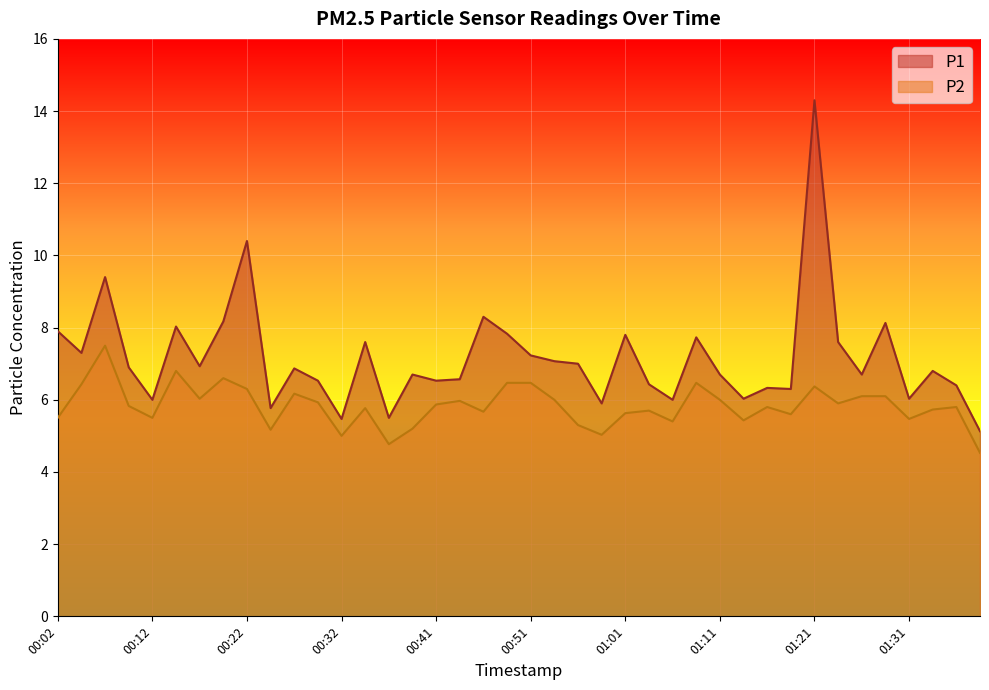

Reading left to right, what are all the values shown in this chart?

P1: 00:02=7.9	00:04=7.3	00:07=9.4	00:09=6.9	00:12=6.0	00:14=8.0	00:17=6.9	00:19=8.2	00:22=10.4	00:24=5.8	00:27=6.9	00:29=6.5	00:32=5.5	00:34=7.6	00:36=5.5	00:39=6.7	00:41=6.5	00:44=6.6	00:46=8.3	00:49=7.8	00:51=7.2	00:54=7.1	00:56=7.0	00:59=5.9	01:01=7.8	01:03=6.4	01:06=6.0	01:08=7.7	01:11=6.7	01:13=6.0	01:16=6.3	01:18=6.3	01:21=14.3	01:23=7.6	01:26=6.7	01:28=8.1	01:31=6.0	01:33=6.8	01:35=6.4	01:38=5.1
P2: 00:02=5.5	00:04=6.4	00:07=7.5	00:09=5.8	00:12=5.5	00:14=6.8	00:17=6.0	00:19=6.6	00:22=6.3	00:24=5.2	00:27=6.2	00:29=5.9	00:32=5.0	00:34=5.8	00:36=4.8	00:39=5.2	00:41=5.9	00:44=6.0	00:46=5.7	00:49=6.5	00:51=6.5	00:54=6.0	00:56=5.3	00:59=5.0	01:01=5.6	01:03=5.7	01:06=5.4	01:08=6.5	01:11=6.0	01:13=5.4	01:16=5.8	01:18=5.6	01:21=6.4	01:23=5.9	01:26=6.1	01:28=6.1	01:31=5.5	01:33=5.7	01:35=5.8	01:38=4.5